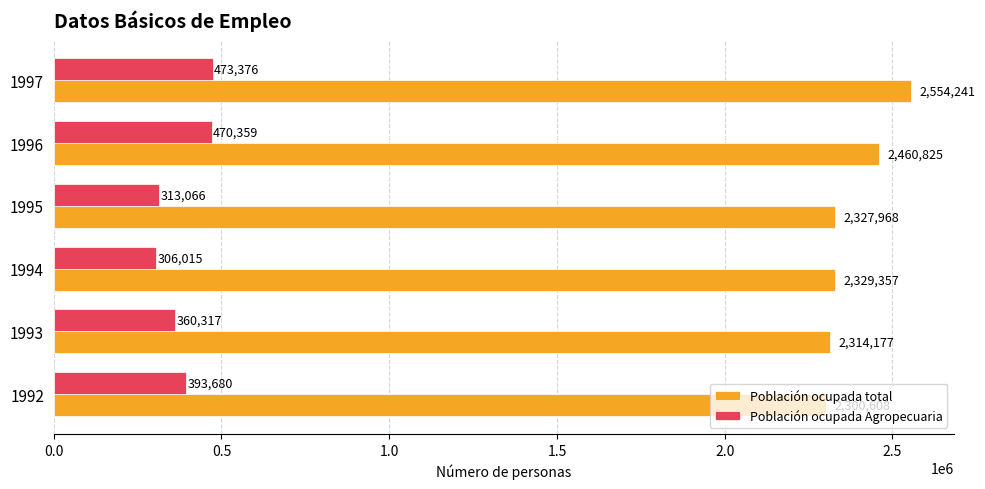

How many data points in Población ocupada total are less than 2329357?

3